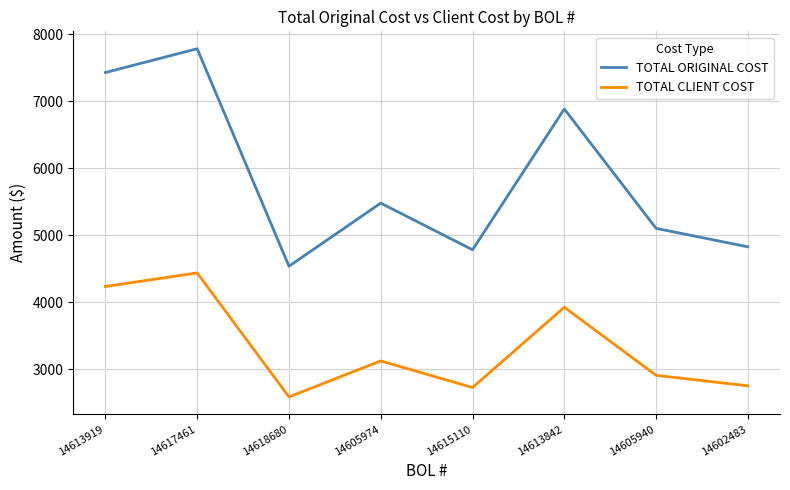

Rank the series by their maximum value, from lowest to highest.

TOTAL CLIENT COST, TOTAL ORIGINAL COST